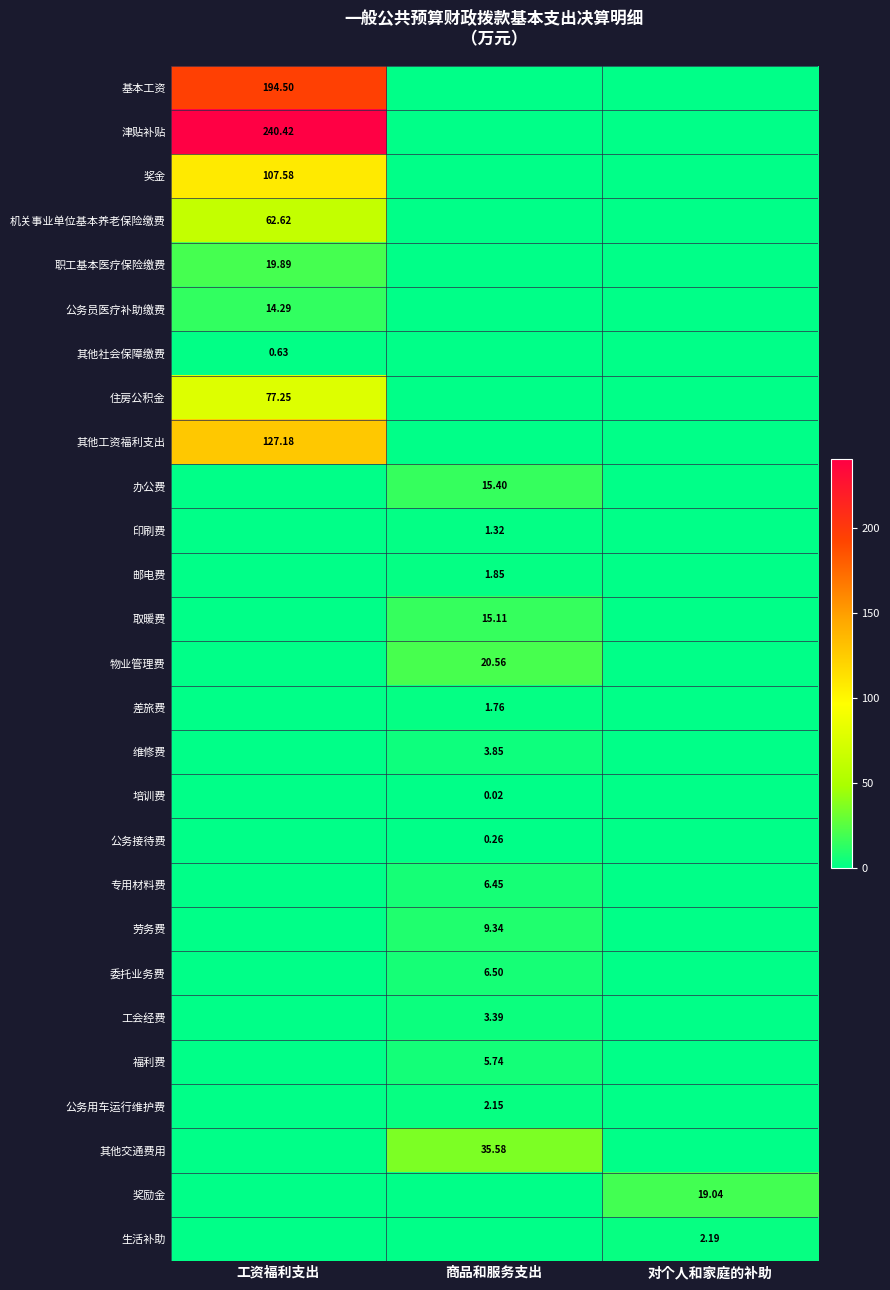

Is the value of 印刷费 at 商品和服务支出 greater than the value of 奖励金 at 对个人和家庭的补助?

No